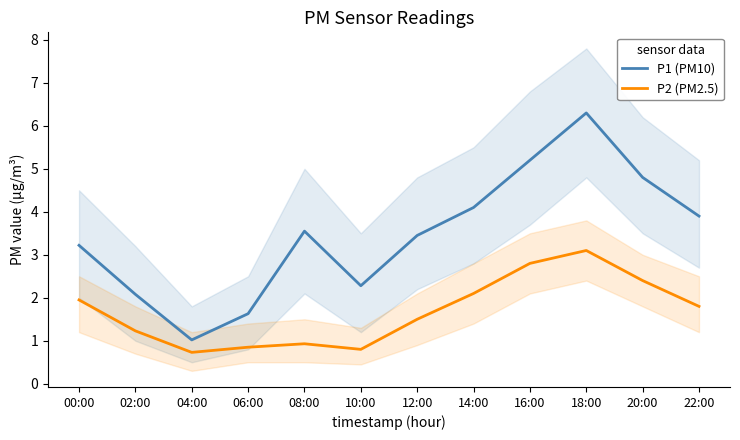

How many data points in P2 (PM2.5) are above 1?

8